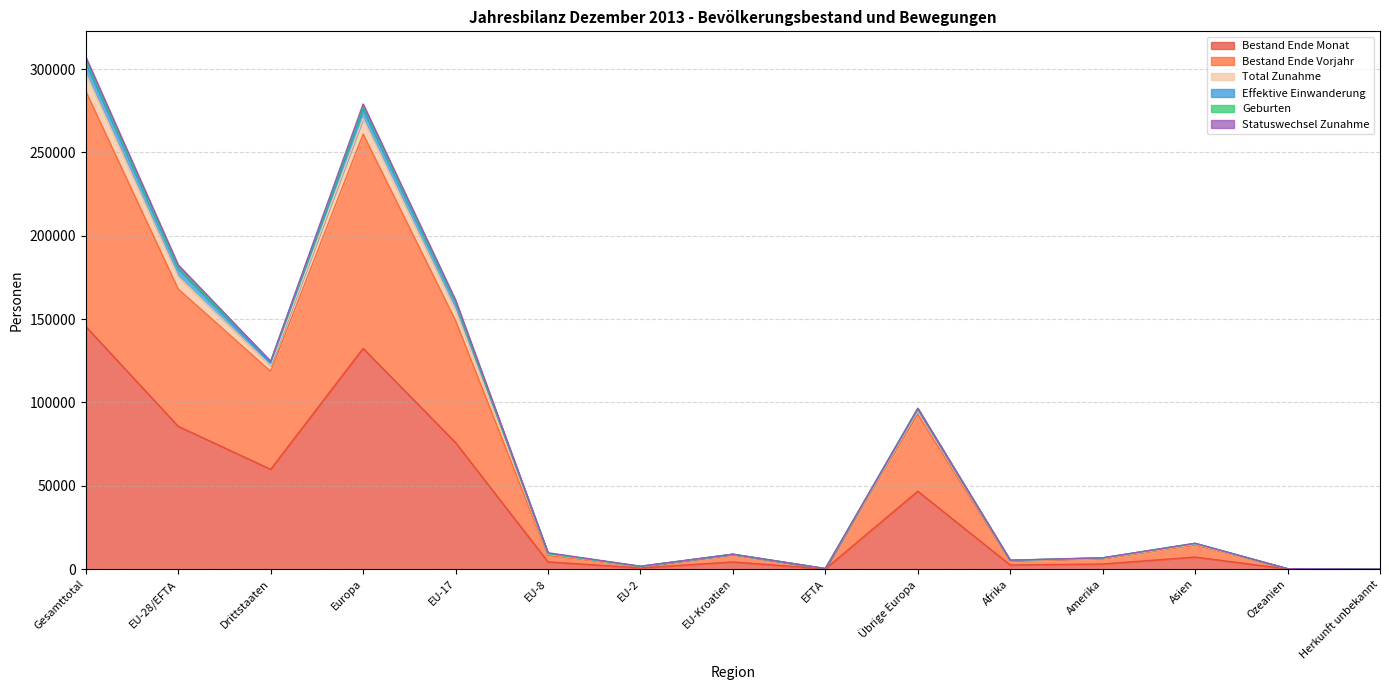

Does the chart display data point markers on the line(s)?

No